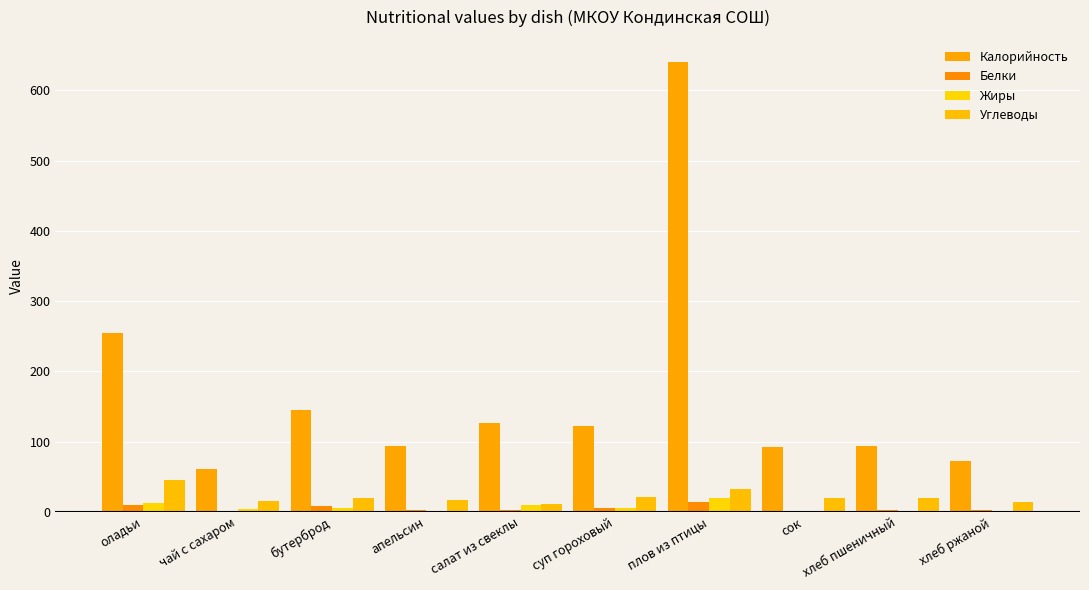

What are all the series names shown in the legend?

Калорийность, Белки, Жиры, Углеводы